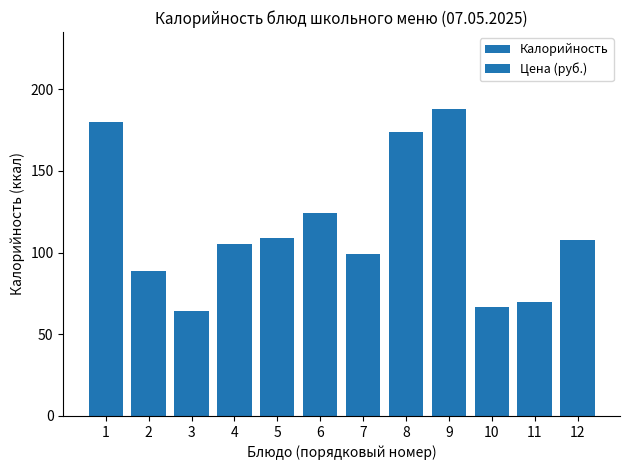

What is the maximum value shown in the chart?

188